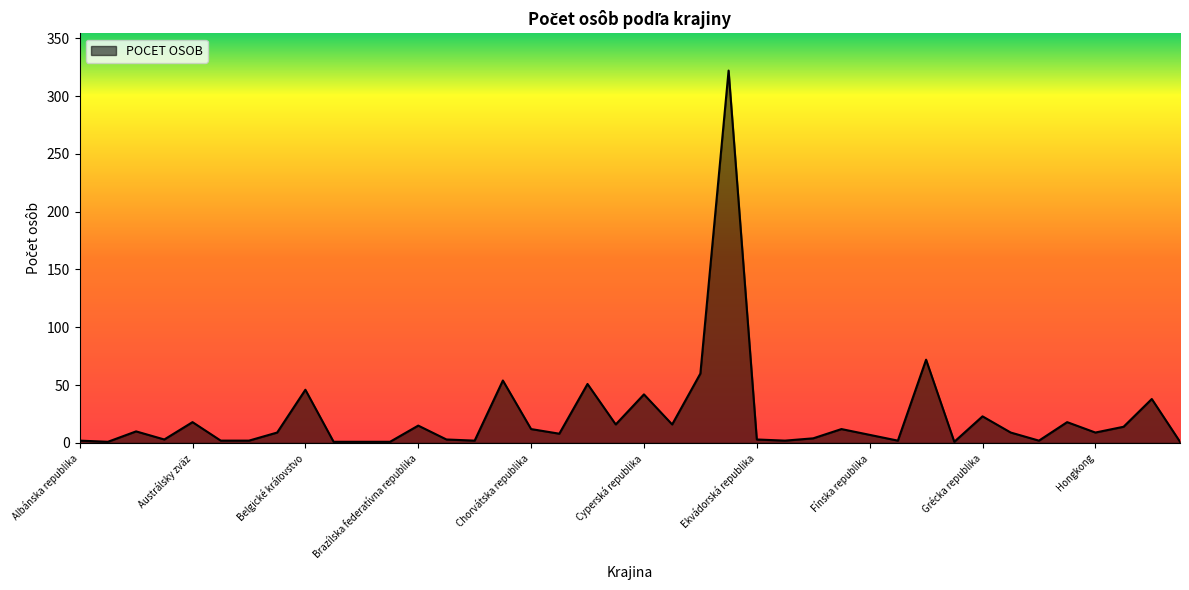

What is the maximum value shown in the chart?

322